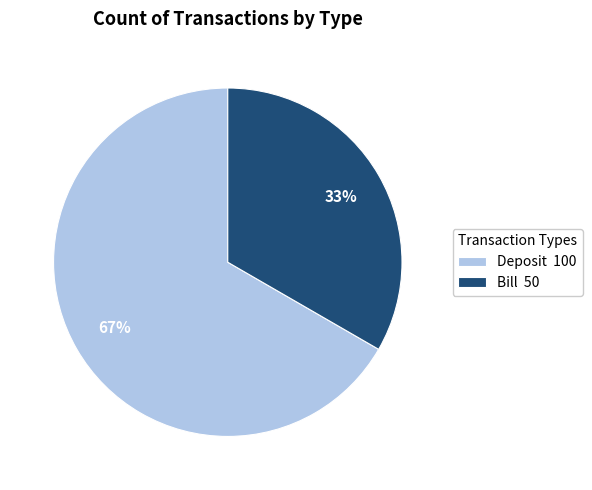

Combined, do Bill and Deposit account for over 50%?

Yes